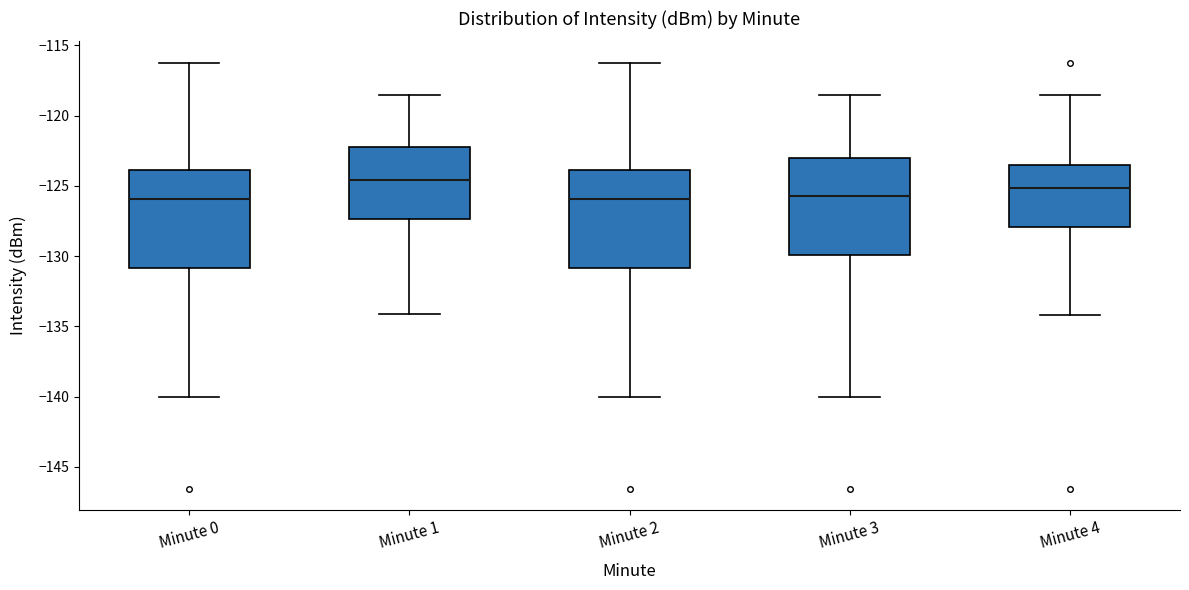

Which box's median line is the highest?

Minute 1